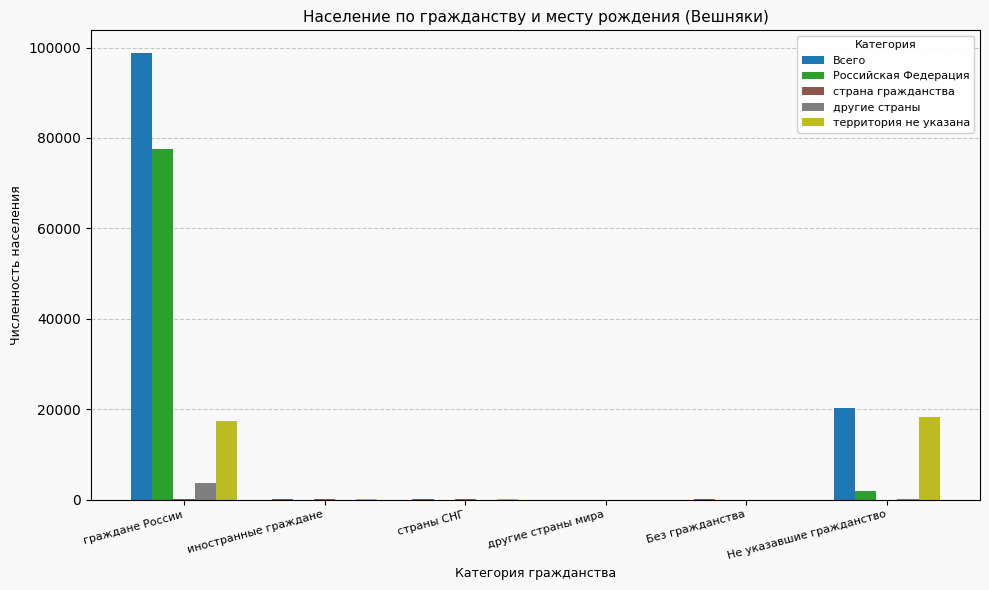

What is the difference between the Всего values at Без гражданства and иностранные граждане?

189